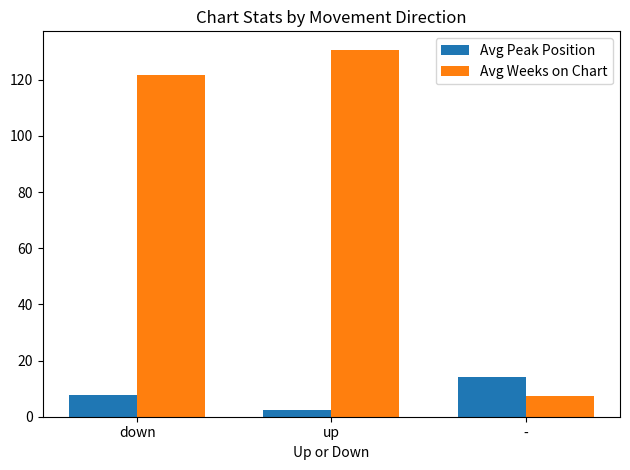

What is the spread (max minus min) of values at down?

113.9